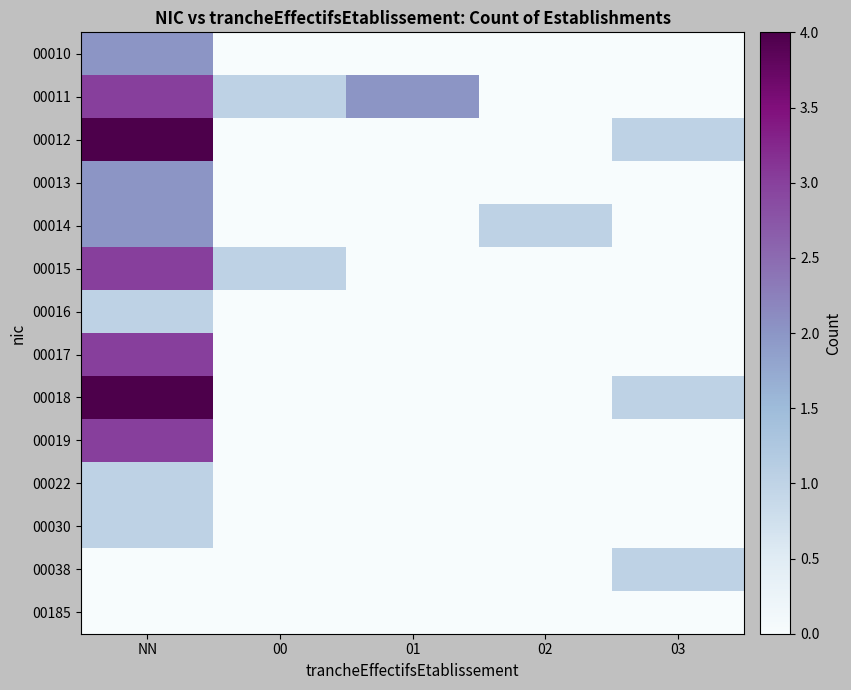

Which has a higher value, 03 or 00?

03